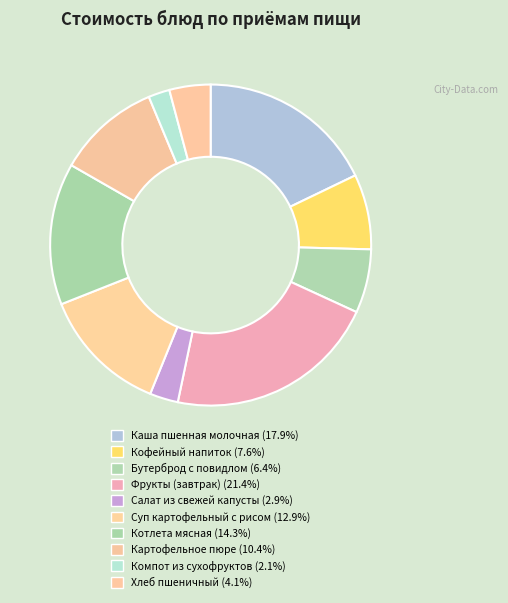

What is the ratio of the value at Бутерброд с повидлом to the value at Салат из свежей капусты?

2.2